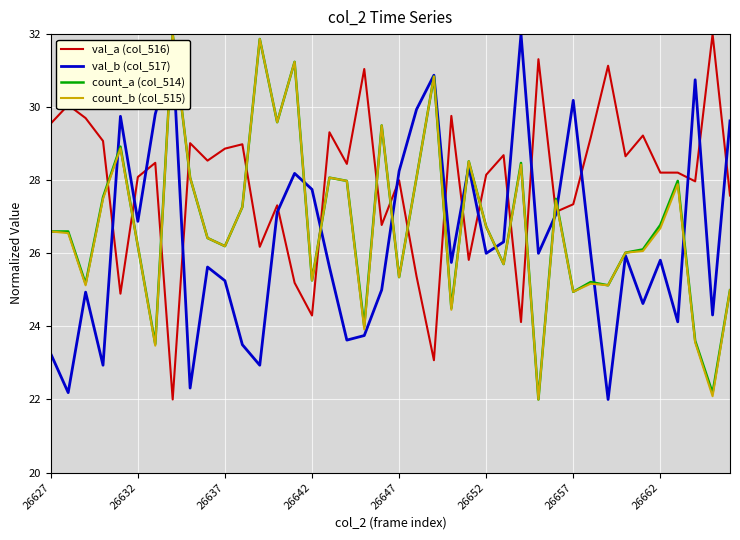

What is the highest value of the val_a (col_516) series?

32.0